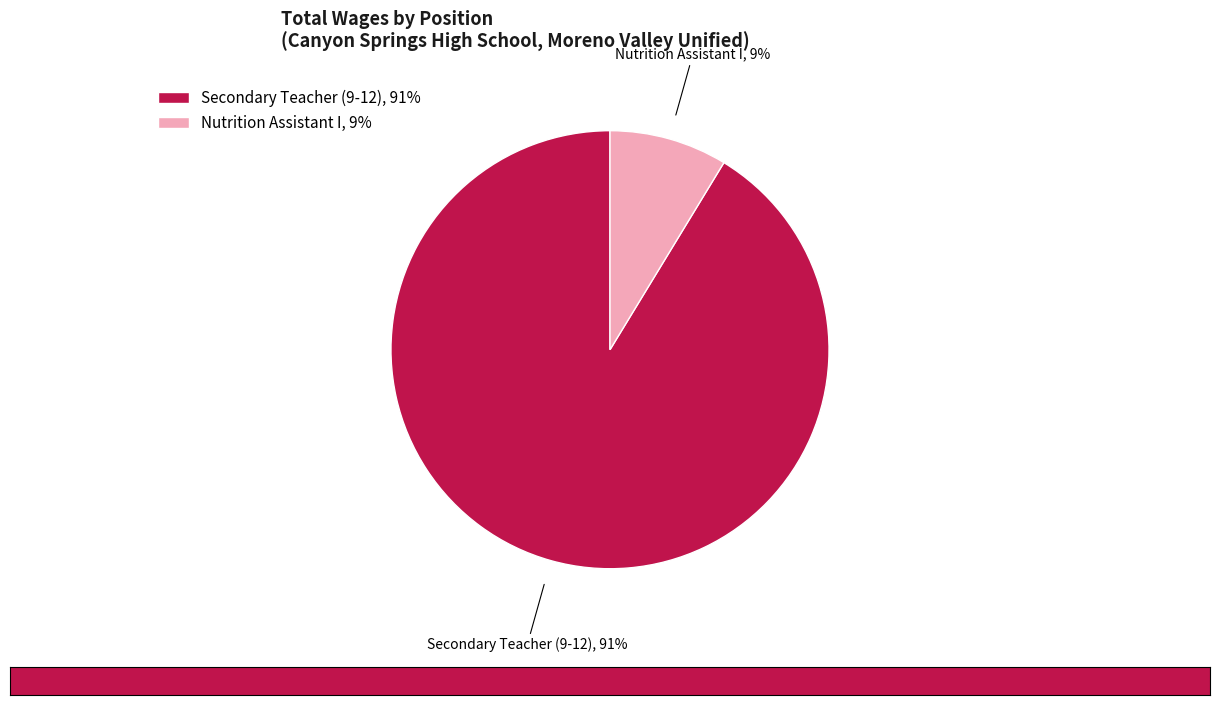

How many slices are in this pie chart?

2